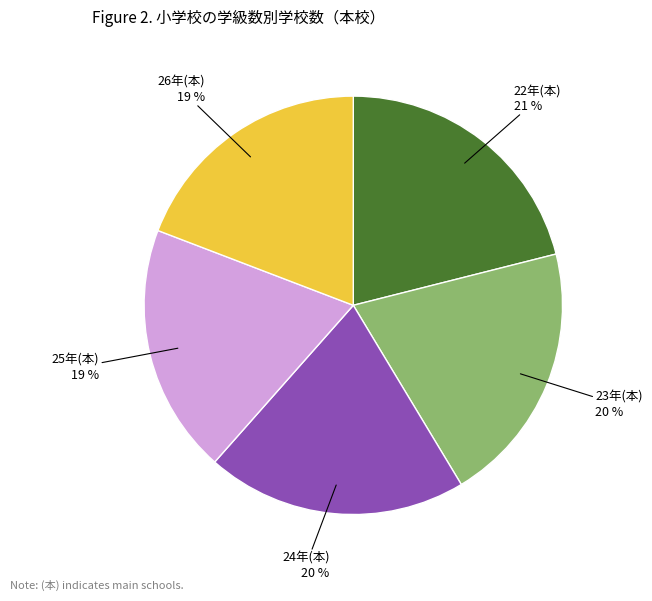

Is there a majority slice in this chart?

No